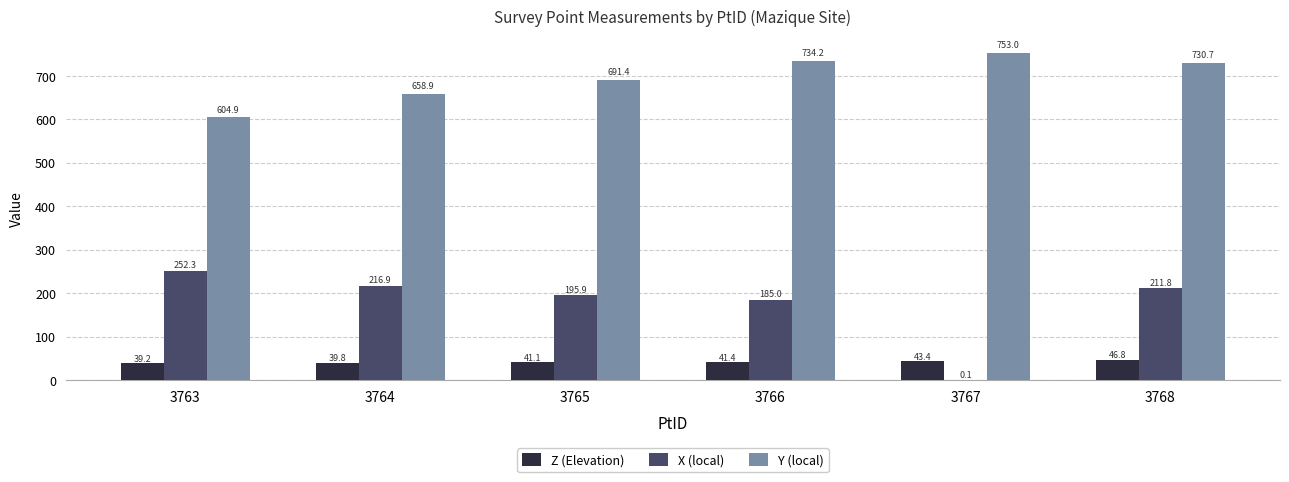

The value of X (local) at 3763 is 252.3. True or false?

True